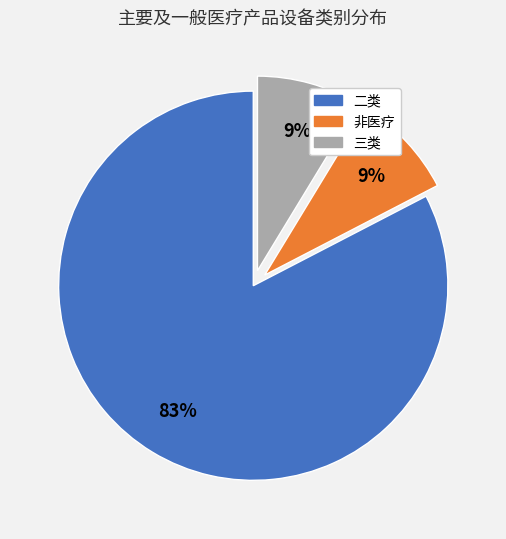

Which slice is the largest?

二类